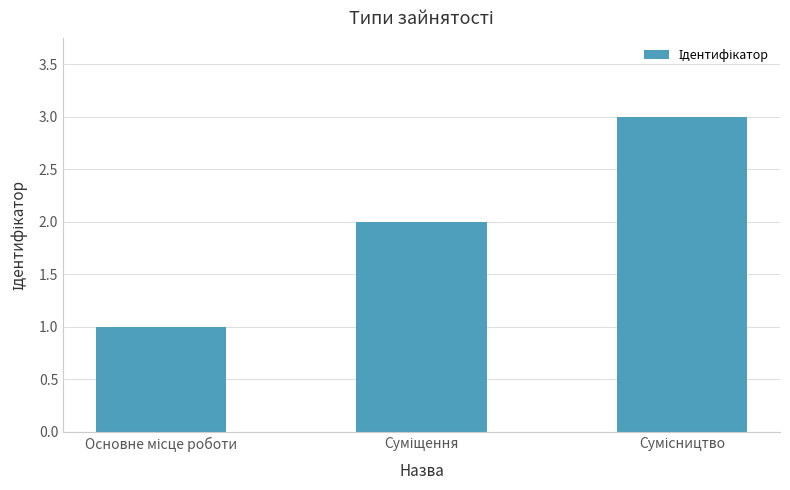

What is the greatest value displayed?

3